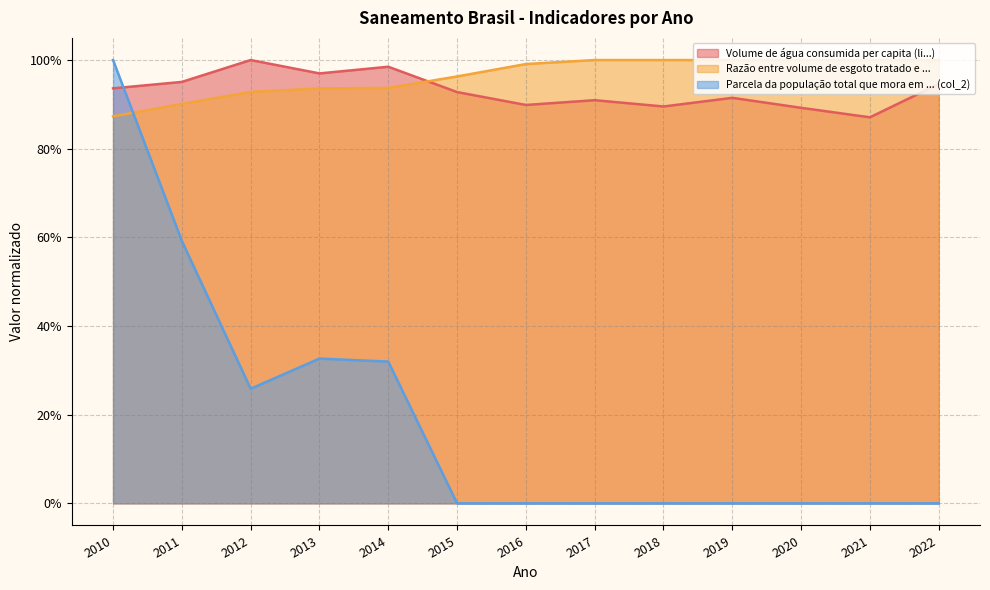

The Razão entre volume de esgoto tratado e ... series shows 1.0 at 2019. True or false?

True